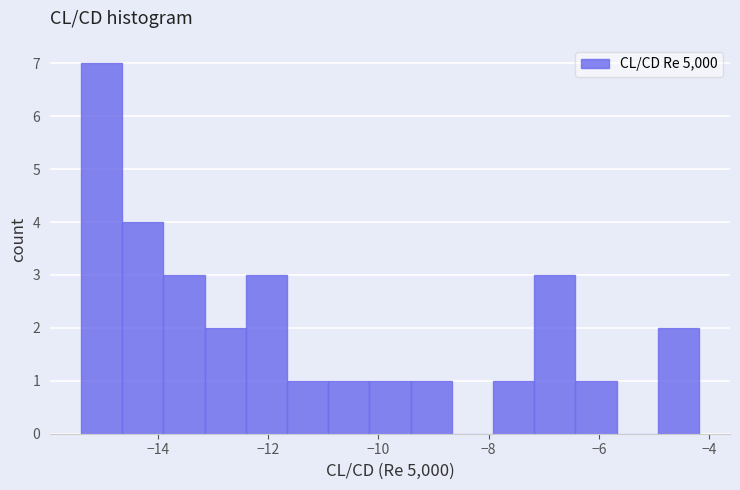

Around what value on the x-axis is the tallest bar? Give the approximate position of its centre, as read against the axis.

-15.0